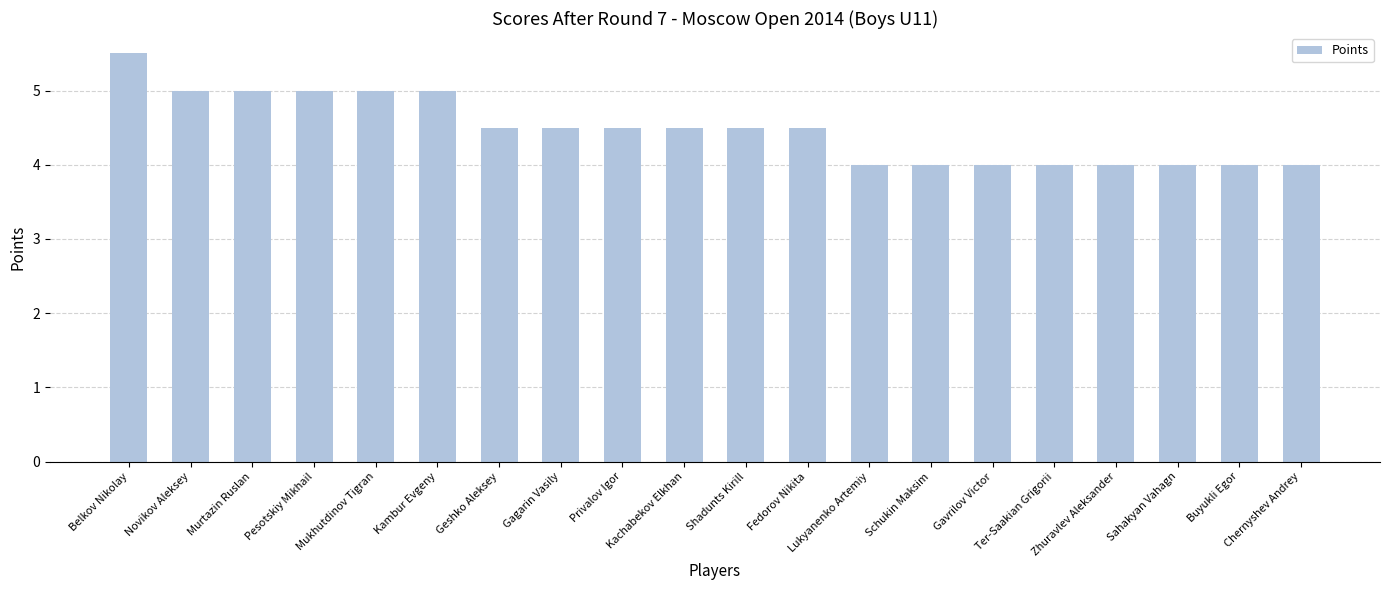

What is the label of the 4th bar from the left?

Pesotskiy Mikhail